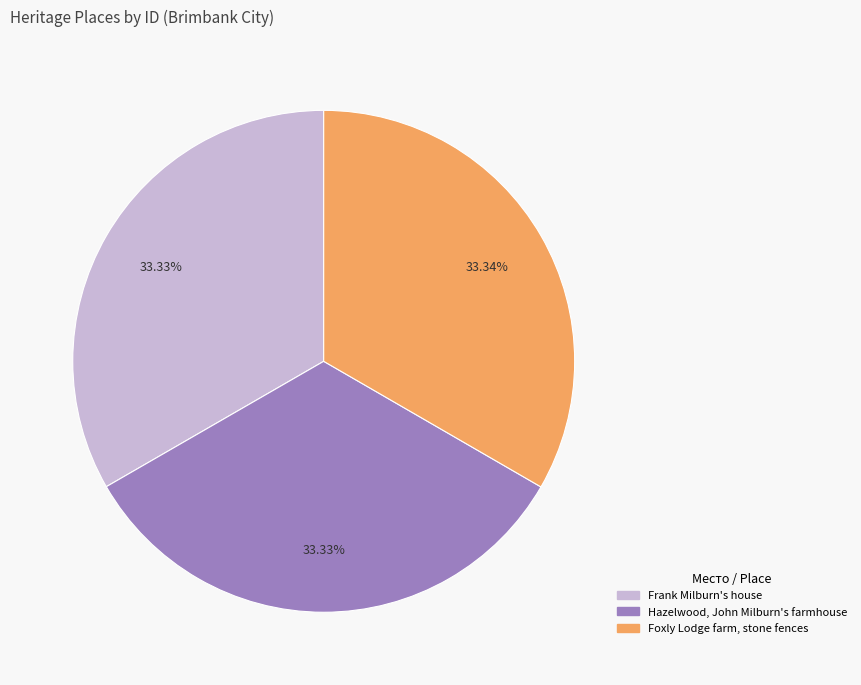

To the nearest percent, what is the combined percentage of Frank Milburn's house and Hazelwood, John Milburn's farmhouse?

67%